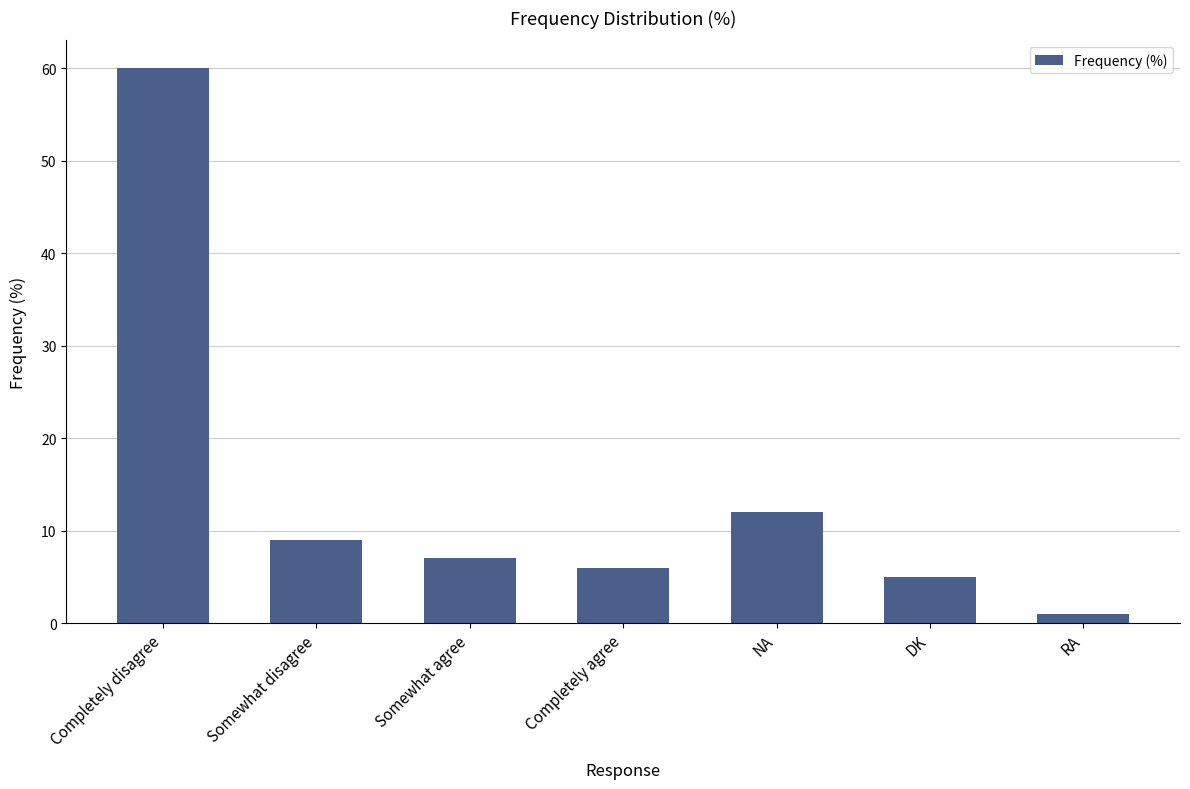

What is the sum of the values at Completely agree and NA?

18